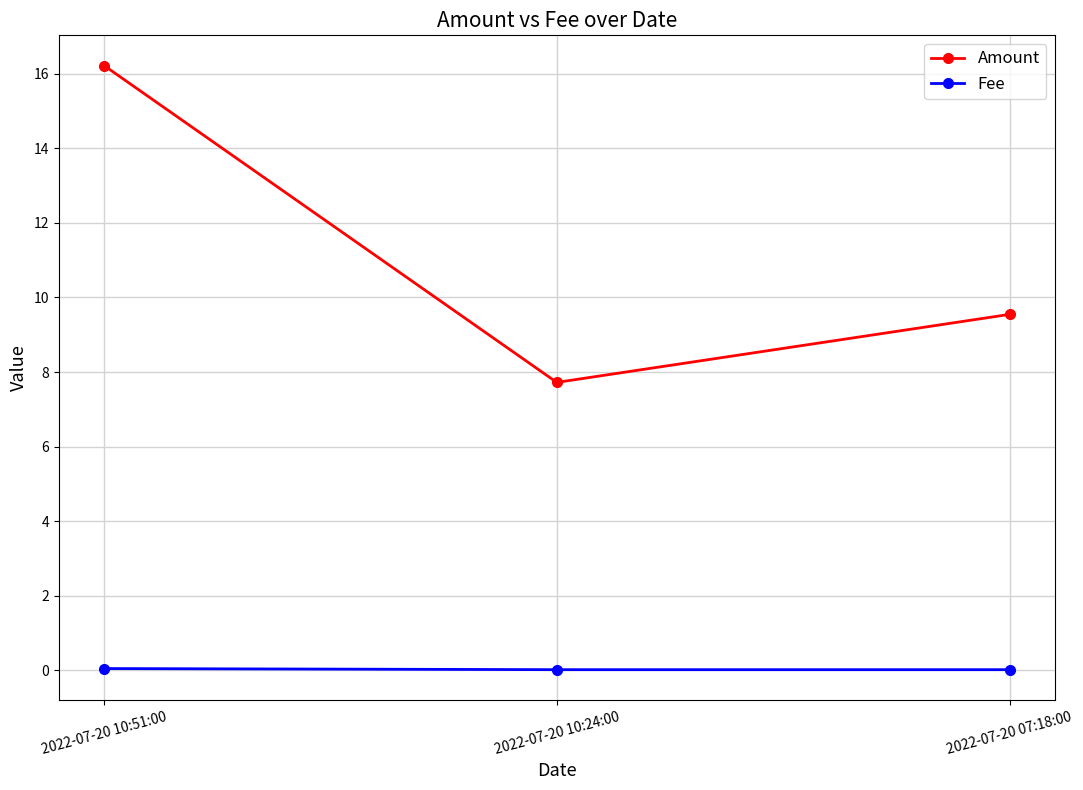

Rank the categories by Amount value from lowest to highest.

2022-07-20 10:24:00, 2022-07-20 07:18:00, 2022-07-20 10:51:00